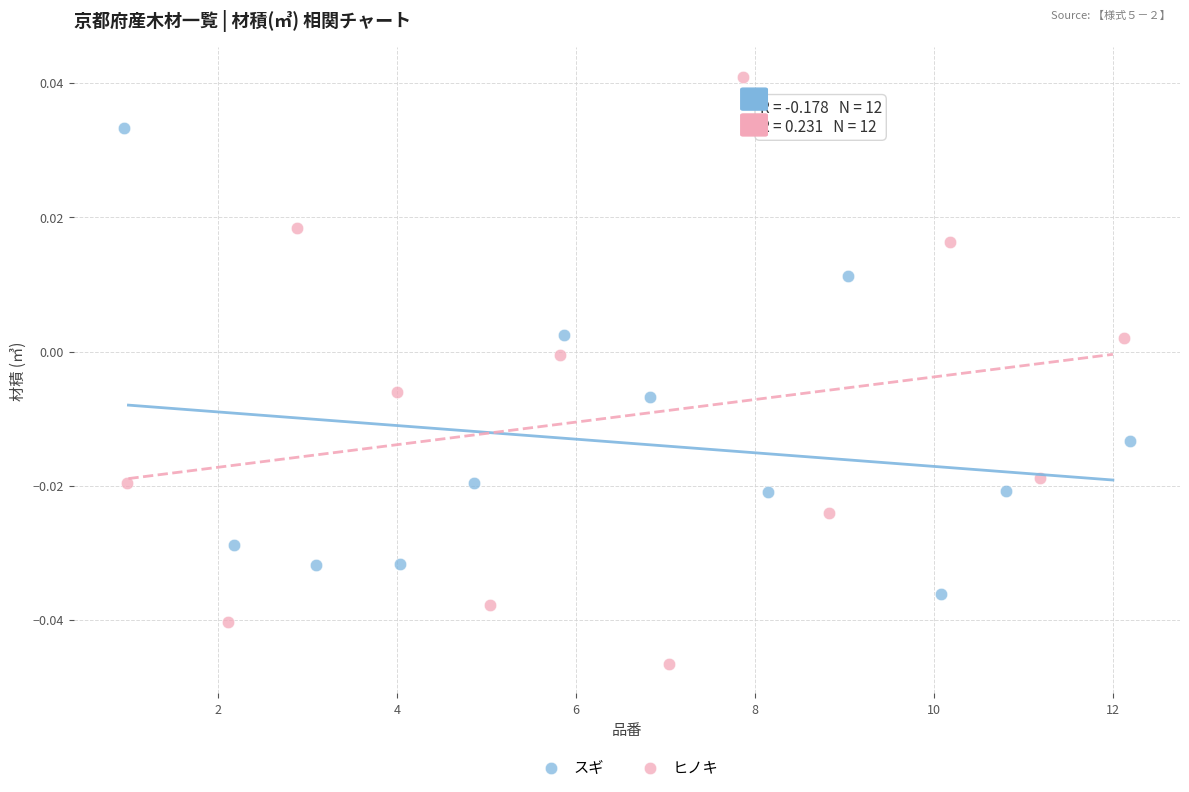

Which series has the widest spread of Y values?

ヒノキ